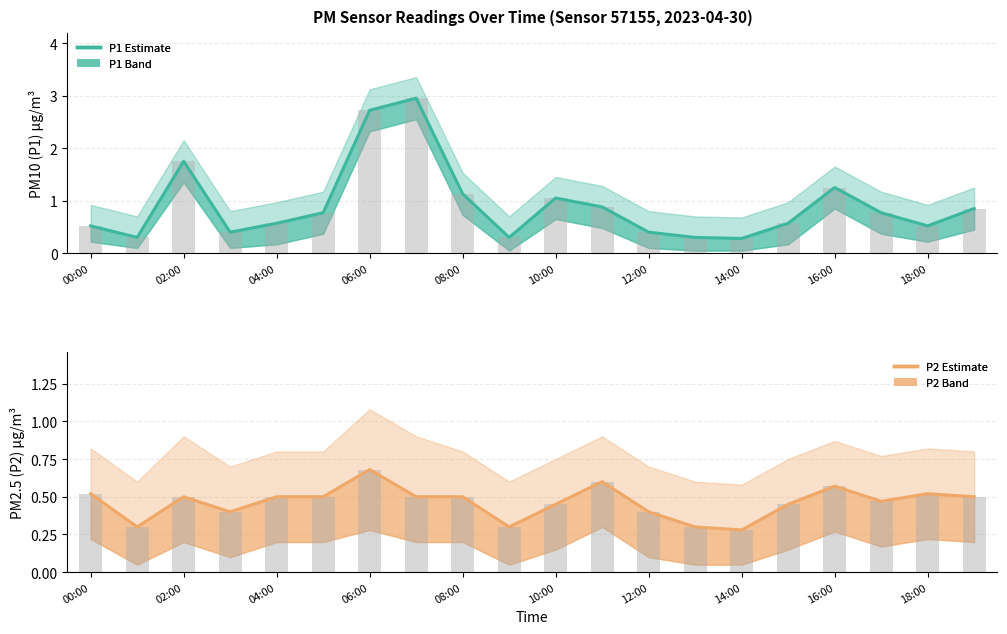

What position from the left is 10:00?

6